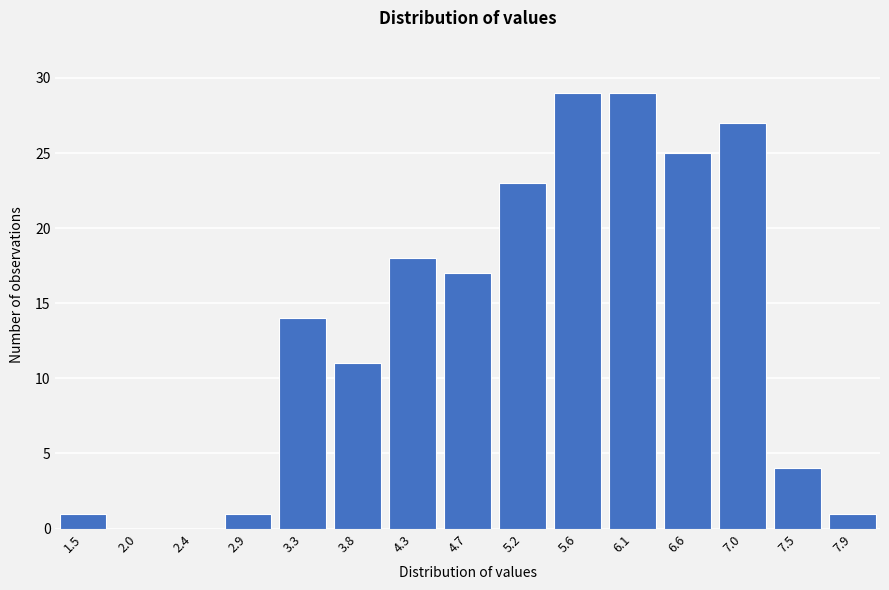

Reading right to left, list all the values displayed in this chart.

7.9=1	7.5=4	7.0=27	6.6=25	6.1=29	5.6=29	5.2=23	4.7=17	4.3=18	3.8=11	3.3=14	2.9=1	2.4=0	2.0=0	1.5=1